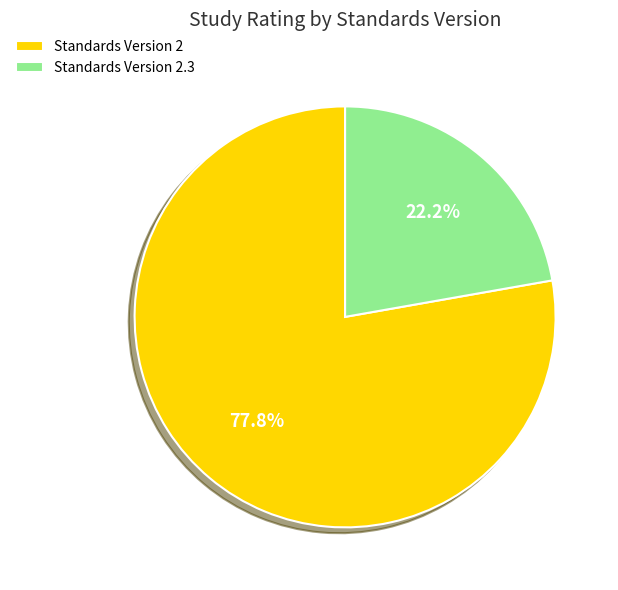

Rank the categories by value from highest to lowest.

Standards Version 2, Standards Version 2.3